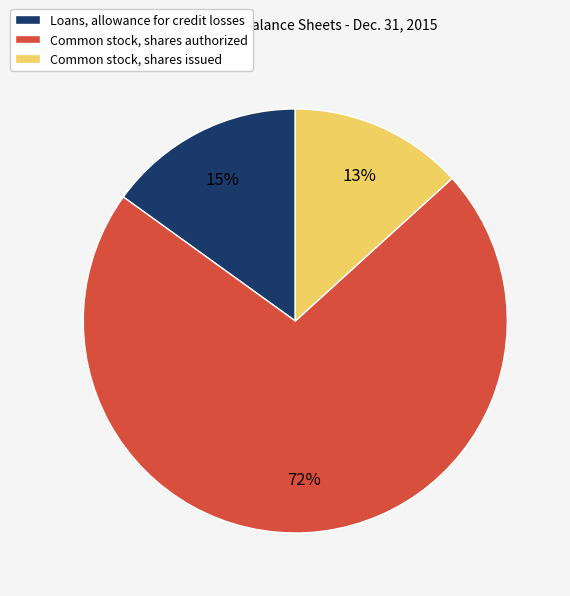

To the nearest percent, what portion does Loans, allowance for credit losses represent?

15%